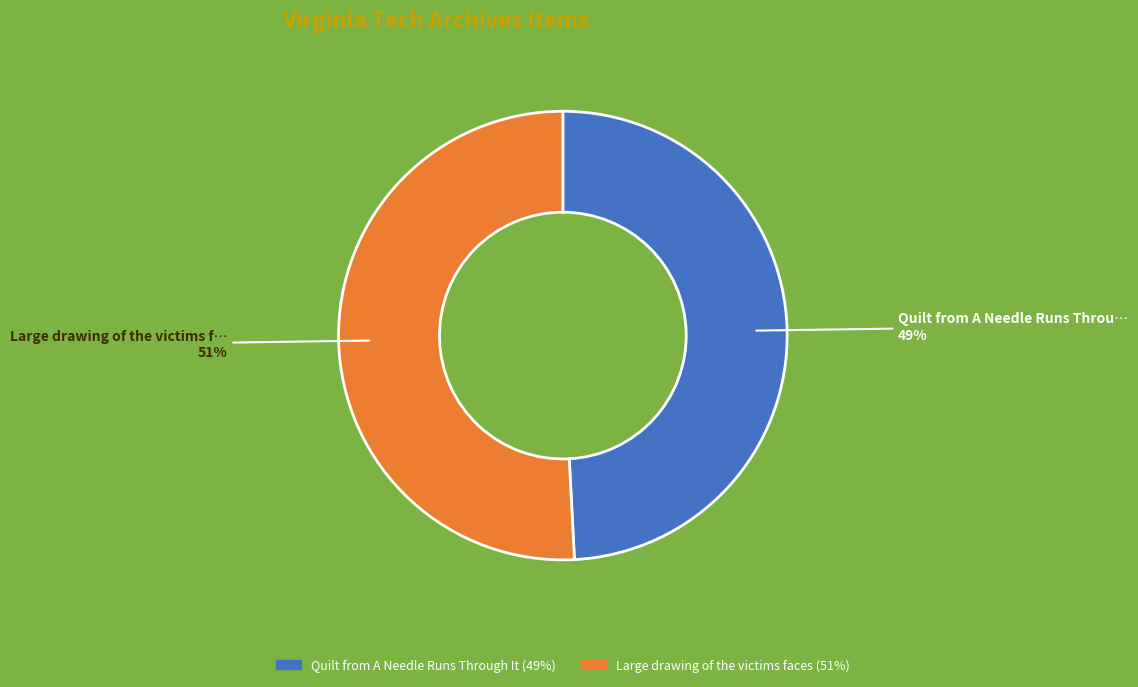

To the nearest percent, what portion does Large drawing of the victims faces represent?

51%